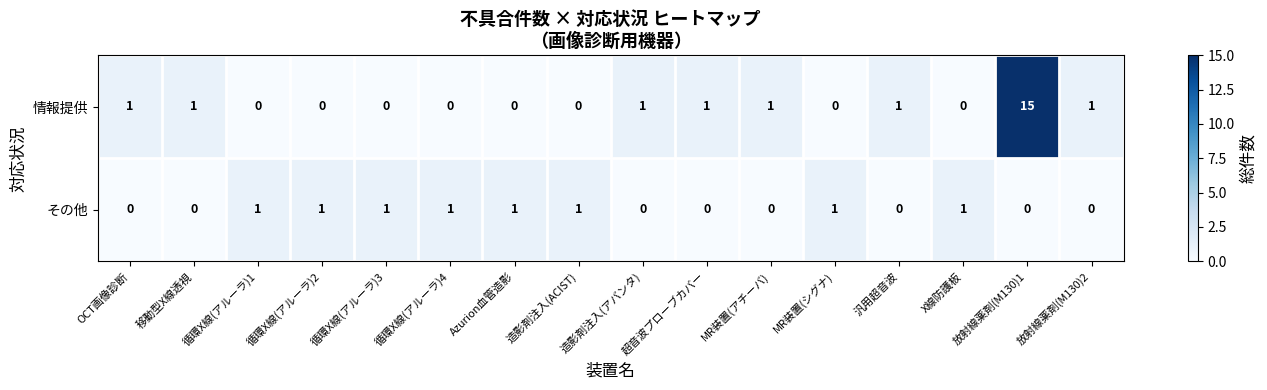

At which category is the sum across all series the highest?

放射線薬剤(M130)1